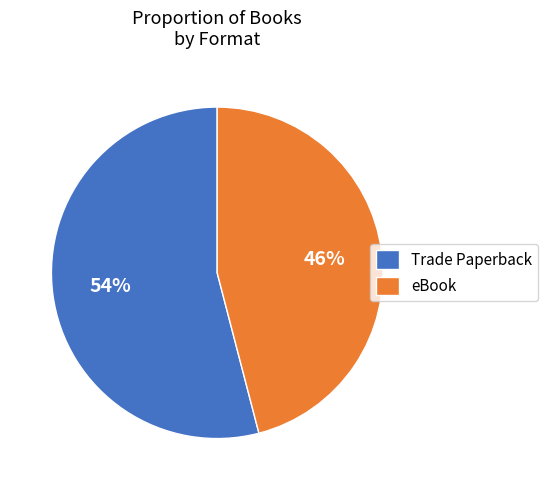

Do eBook and Trade Paperback together represent more than half of the pie?

Yes